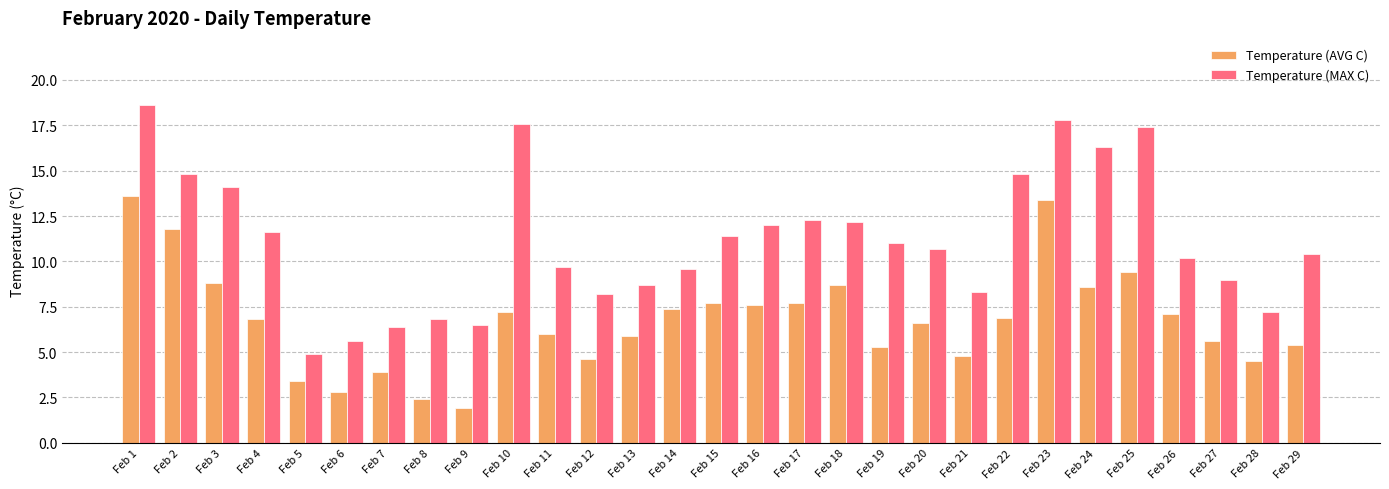

Rank the series by their maximum value, from lowest to highest.

Temperature (AVG C), Temperature (MAX C)